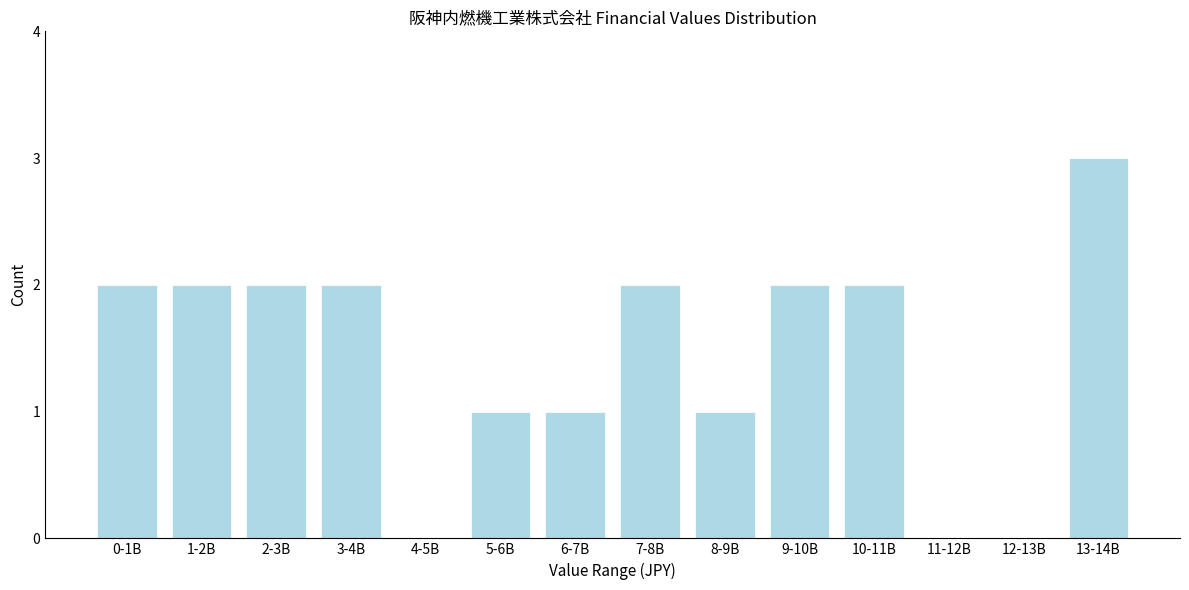

Reading left to right, extract all data points from this chart.

0-1B=2	1-2B=2	2-3B=2	3-4B=2	4-5B=0	5-6B=1	6-7B=1	7-8B=2	8-9B=1	9-10B=2	10-11B=2	11-12B=0	12-13B=0	13-14B=3